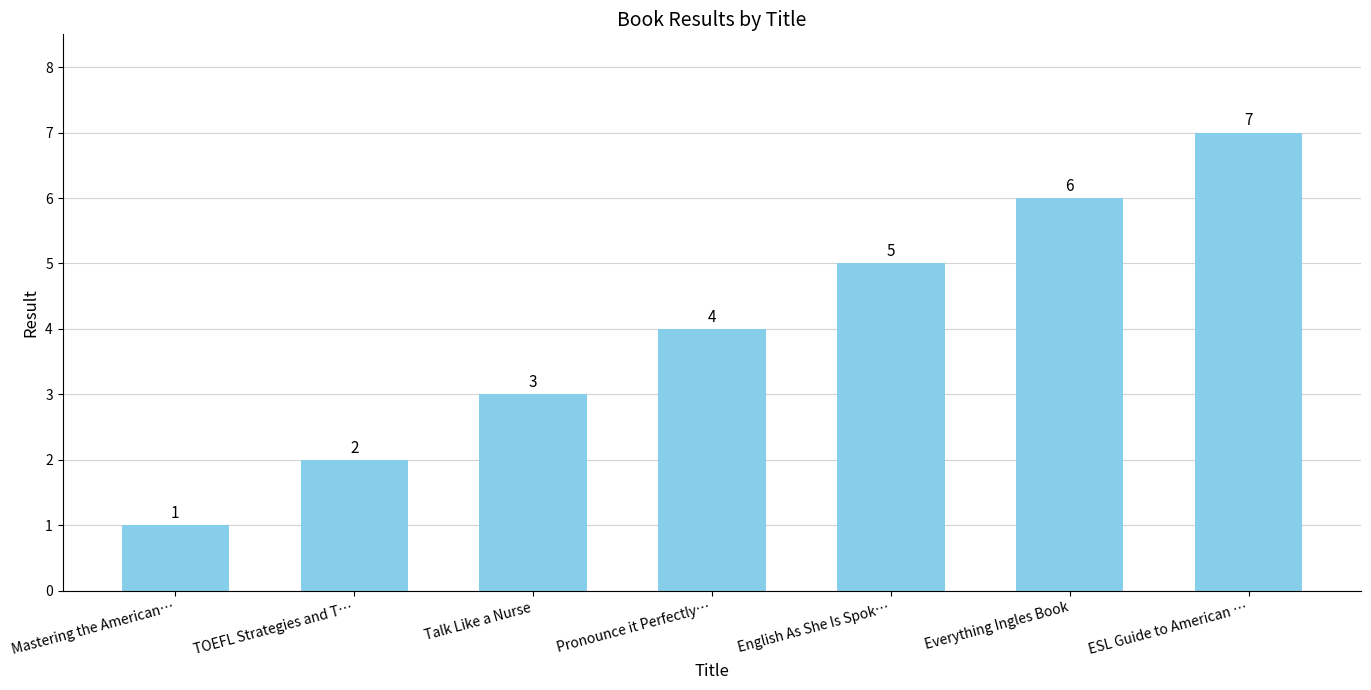

What is the sum of the values at ESL Guide to American … and Everything Ingles Book?

13